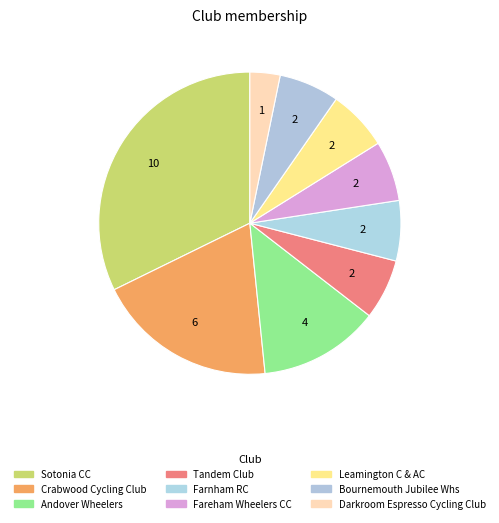

Is it true that Andover Wheelers is 13% of the pie?

True